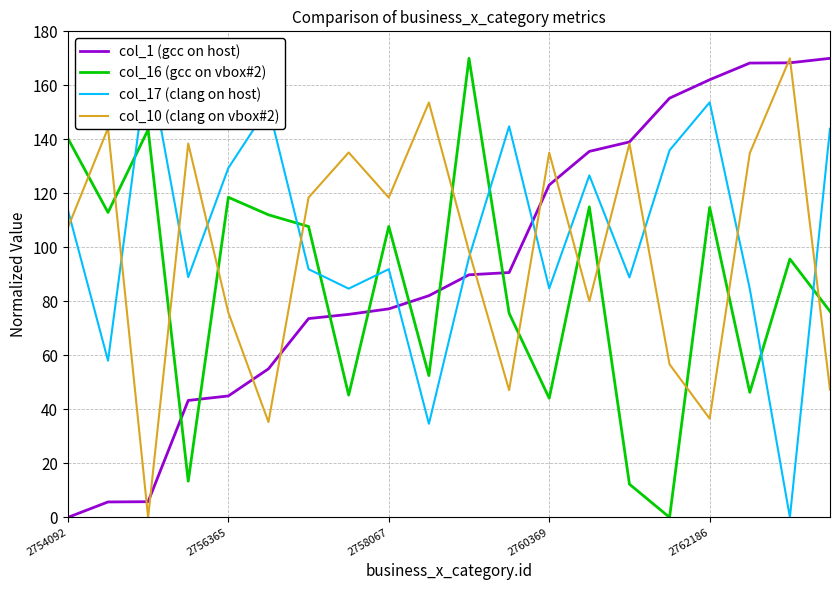

The col_1 (gcc on host) series shows 190.9 at 2760369. True or false?

False